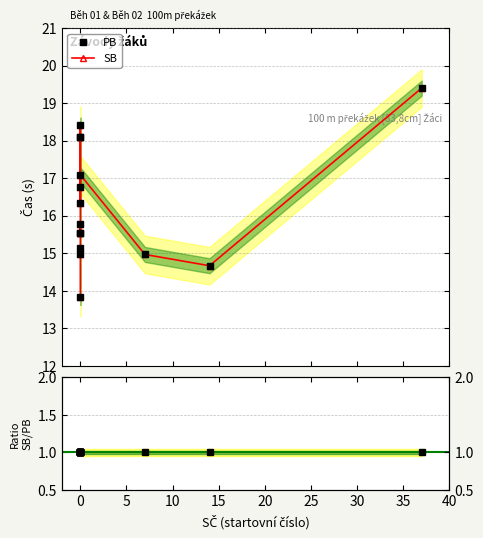

Rank the series by their maximum value, from highest to lowest.

PB, SB, SB/PB